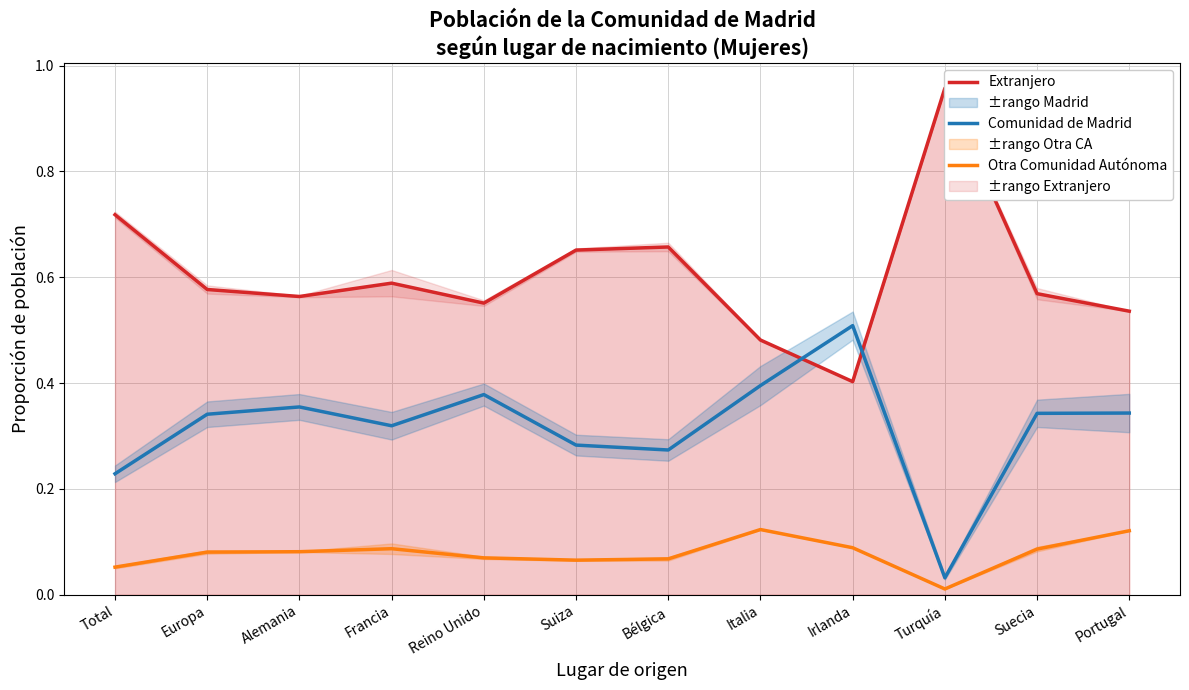

True or false: Extranjero has more than 2 interior local peaks.

True